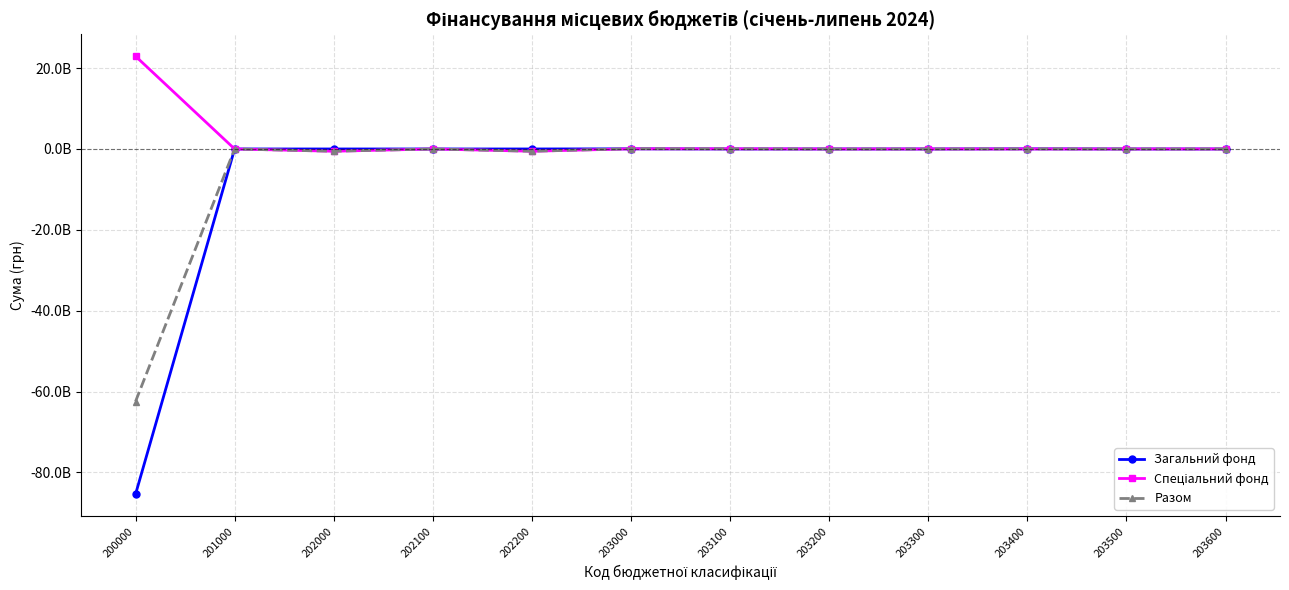

The value of Разом at 202100 is 0.0. True or false?

True